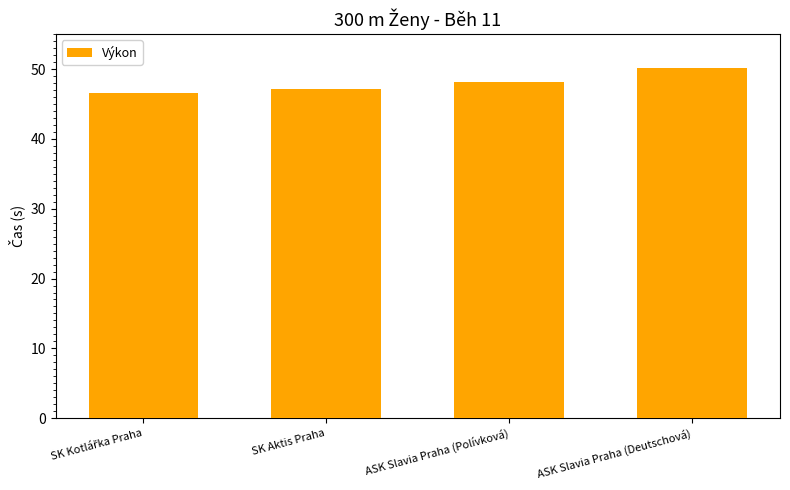

What is the label of the 2nd bar from the right?

ASK Slavia Praha (Polívková)